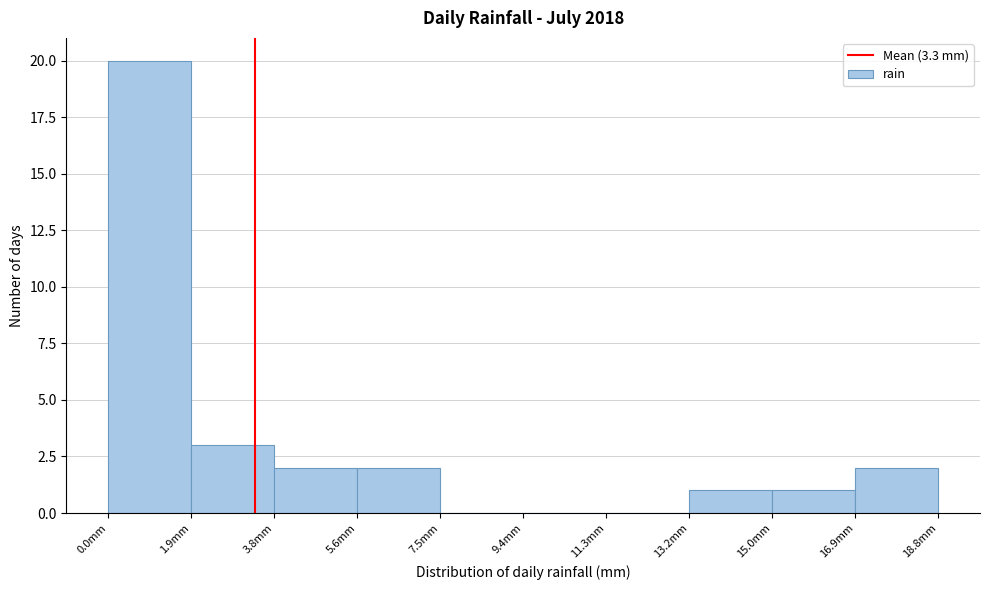

Over which range of the x-axis is the bar tallest?

0.00 to 1.88